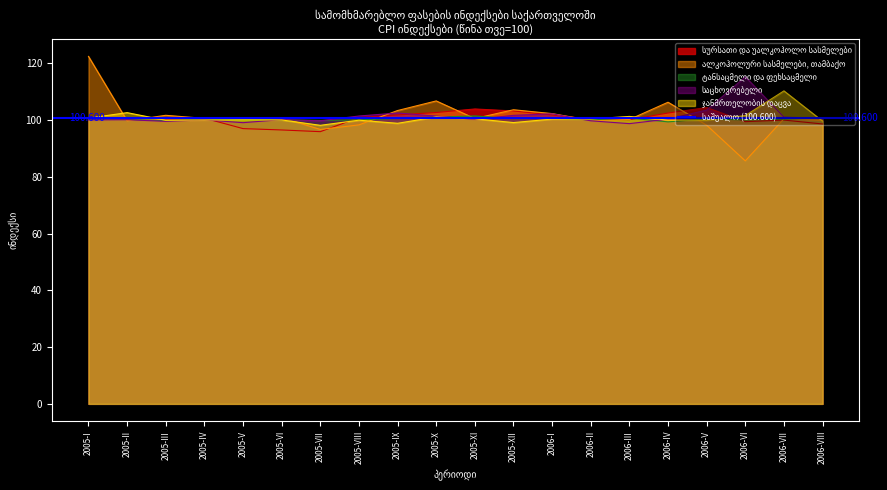

Which series ends up on top after the final intersection of ტანსაცმელი და ფეხსაცმელი and ალკოჰოლური სასმელები, თამბაქო?

ტანსაცმელი და ფეხსაცმელი